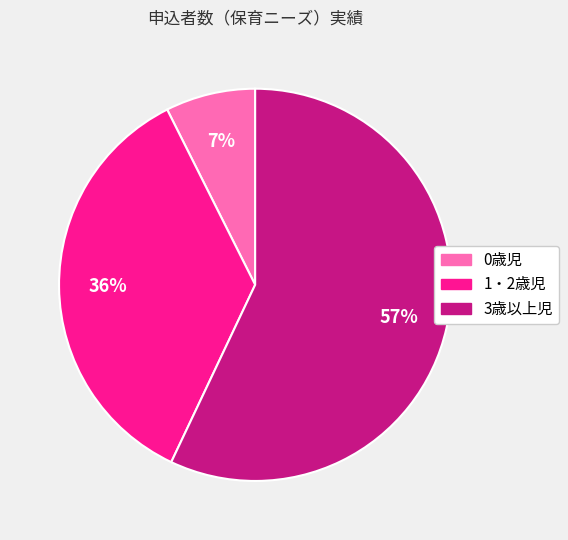

What is the largest slice in the pie chart?

3歳以上児